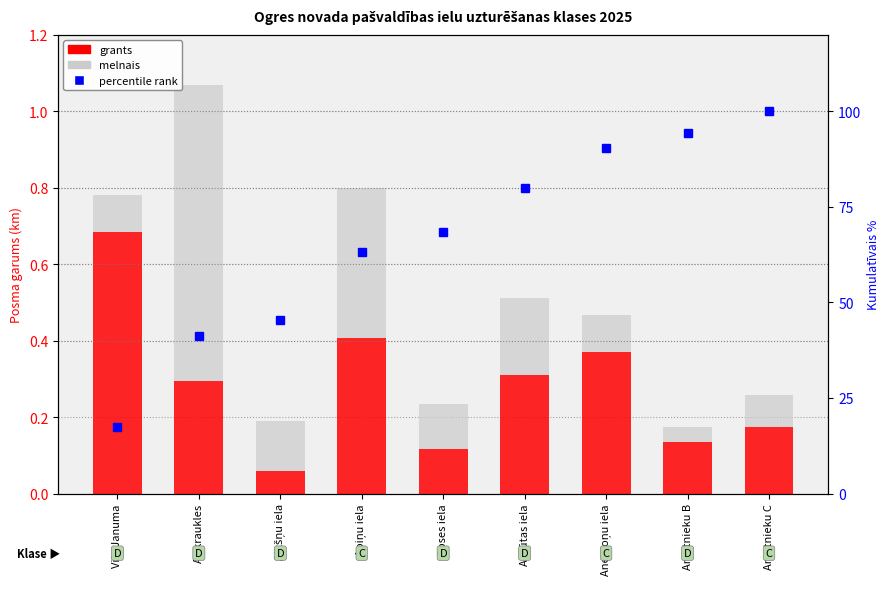

Reading left to right, transcribe all the data shown in this chart.

grants: Viļa Januma=0.7	Aizkraukles=0.3	Alkšņu iela=0.1	Apiņu iela=0.4	Apses iela=0.1	Atpūtas iela=0.3	Anemoņu iela=0.4	Amatnieku B=0.1	Amatnieku C=0.2
melnais: Viļa Januma=0.1	Aizkraukles=0.8	Alkšņu iela=0.1	Apiņu iela=0.4	Apses iela=0.1	Atpūtas iela=0.2	Anemoņu iela=0.1	Amatnieku B=0.0	Amatnieku C=0.1
percentile rank within segment: Viļa Januma=17.4	Aizkraukles=41.3	Alkšņu iela=45.5	Apiņu iela=63.3	Apses iela=68.5	Atpūtas iela=79.9	Anemoņu iela=90.3	Amatnieku B=94.2	Amatnieku C=100.0